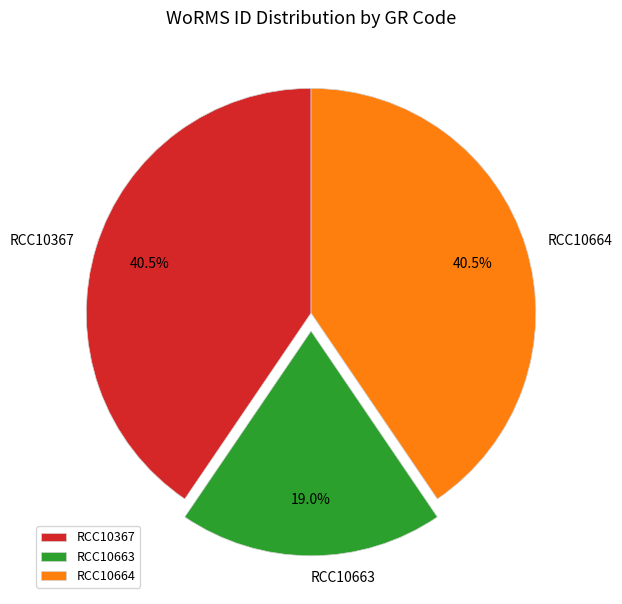

Which category has the smallest portion of the pie?

RCC10663